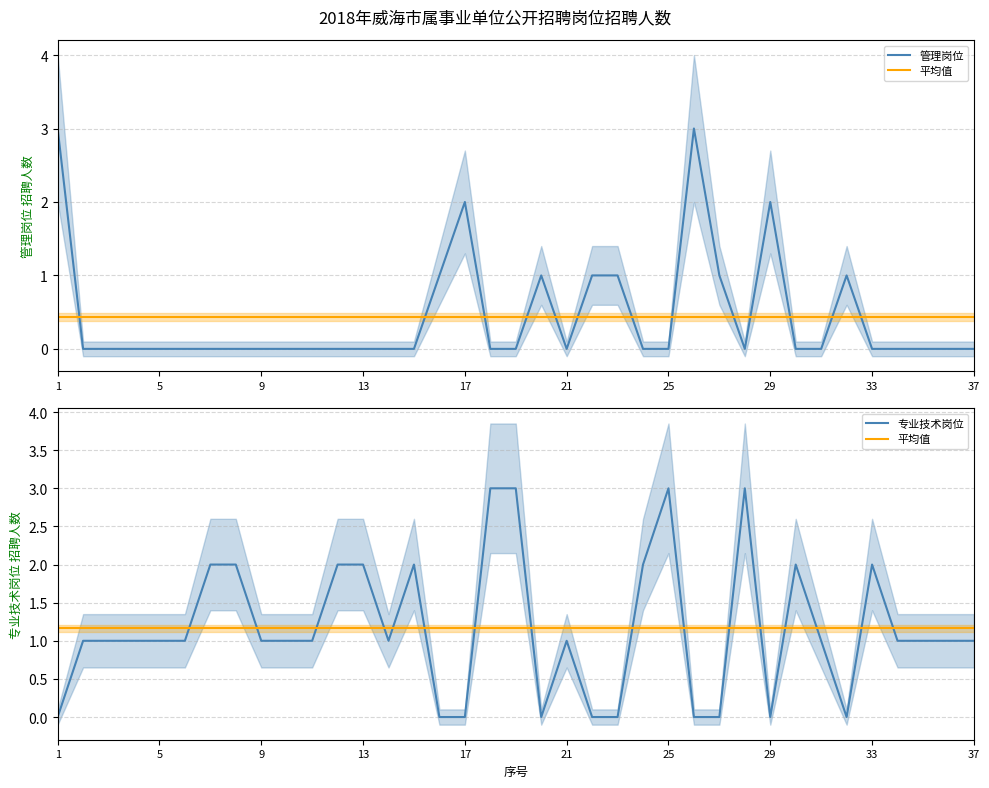

Which series has the largest range (max minus min)?

管理岗位